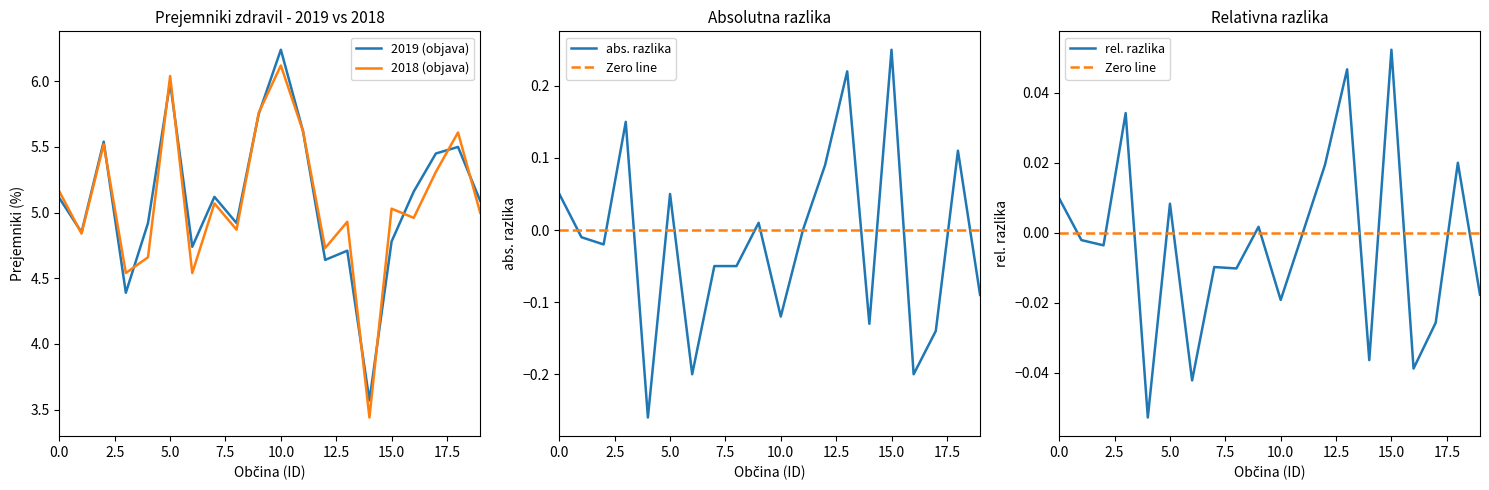

At which label does 2019 (objava) reach its peak?

10.0